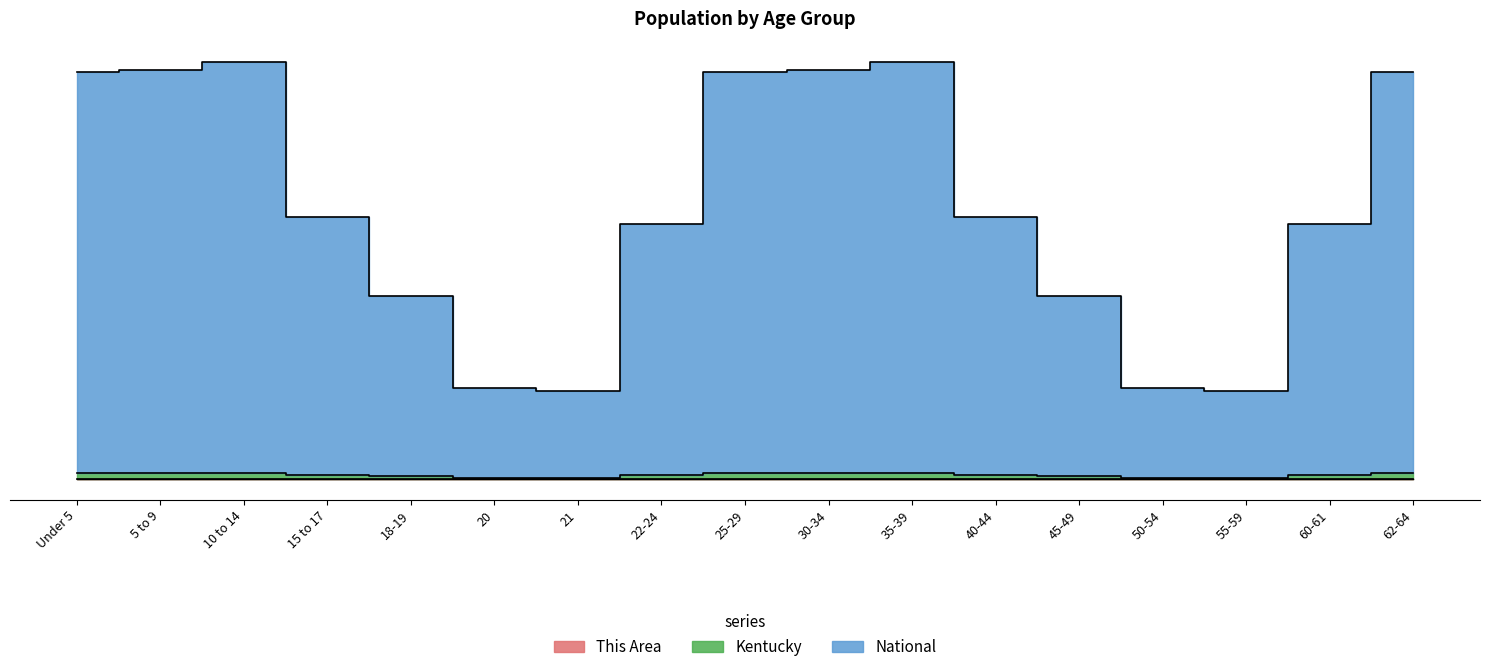

At which label does Kentucky reach its peak?

10 to 14